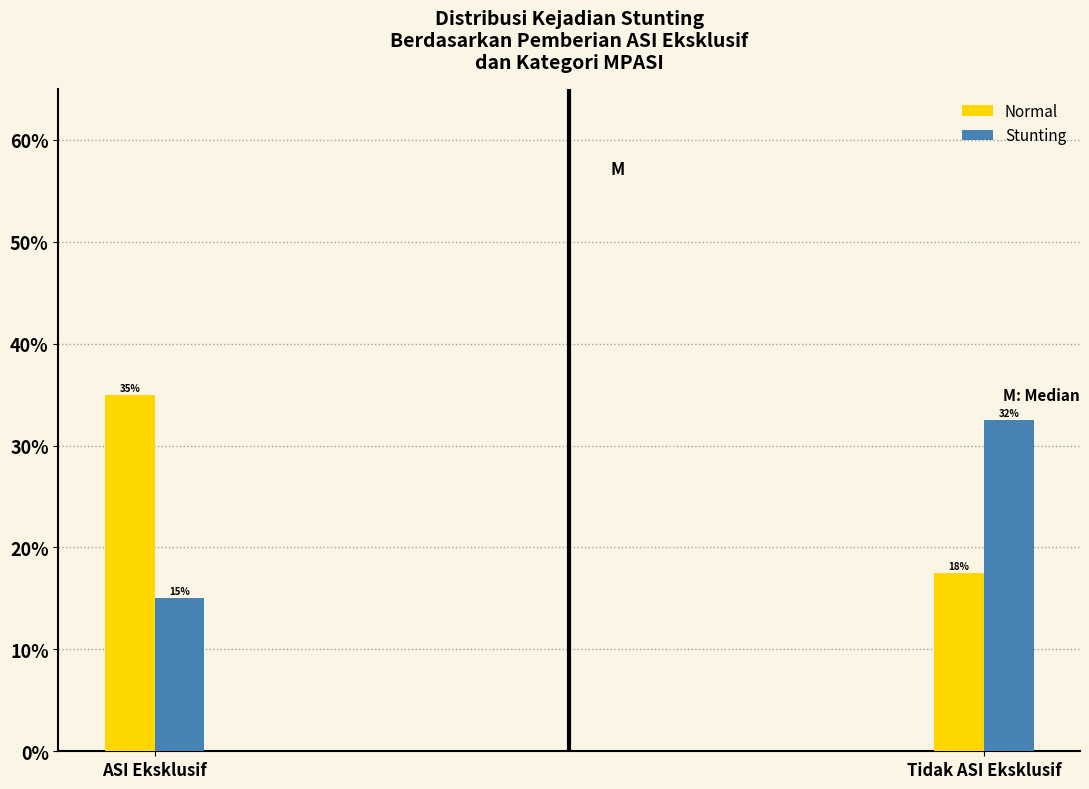

What position from the right is Tidak ASI Eksklusif?

1